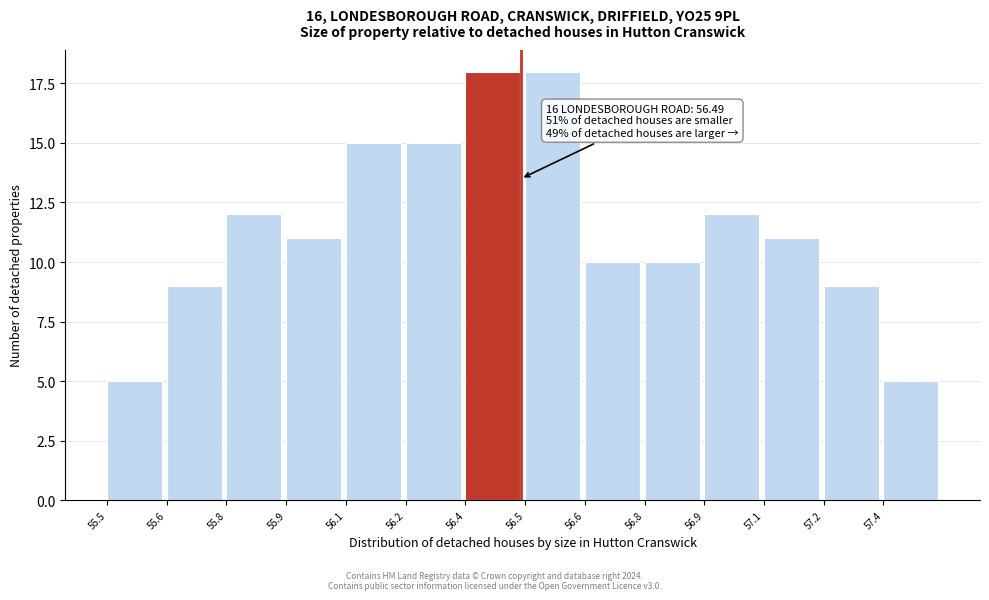

Reading left to right, extract all data points from this chart.

55.5=5	55.6=9	55.8=12	55.9=11	56.1=15	56.2=15	56.4=18	56.5=18	56.6=10	56.8=10	56.9=12	57.1=11	57.2=9	57.4=5